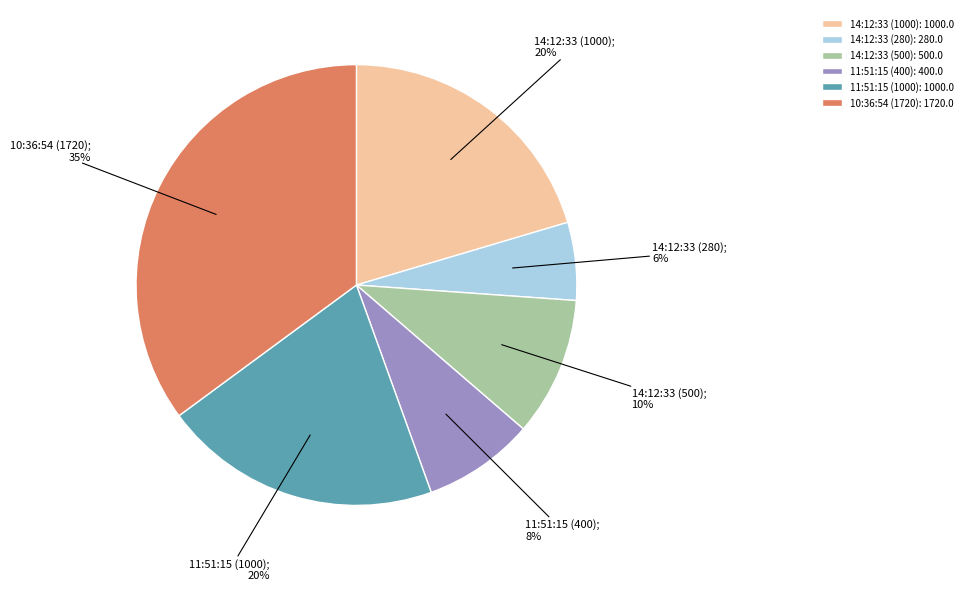

Is the sum of 14:12:33 (1000): 1000.0 and 14:12:33 (280): 280.0 greater than half?

No